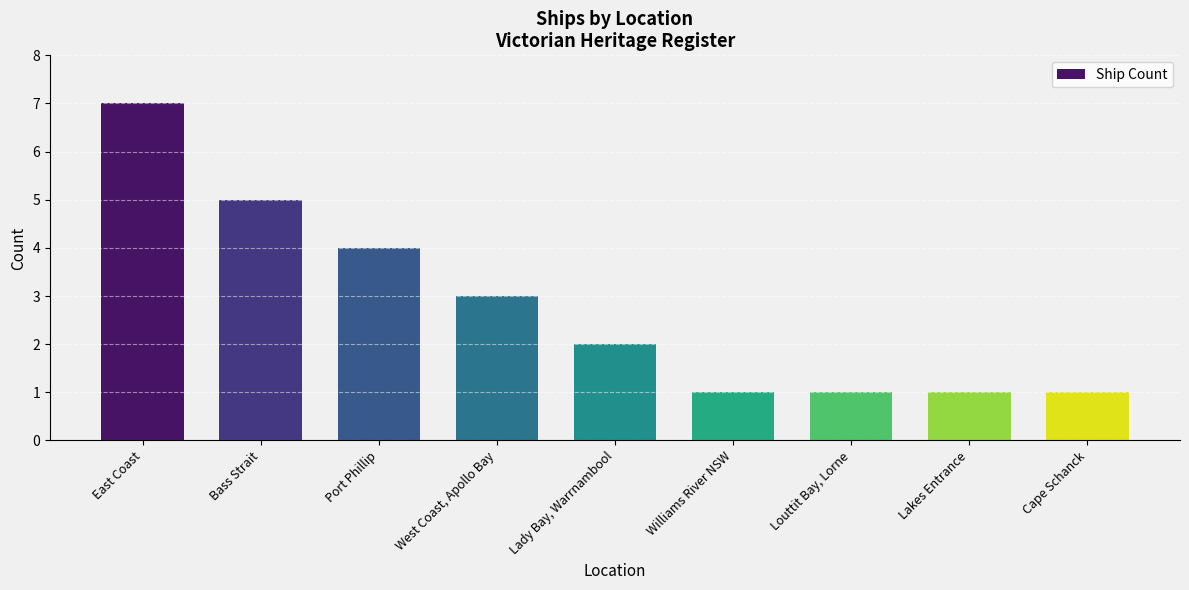

Reading left to right, what are all the values shown in this chart?

East Coast=7	Bass Strait=5	Port Phillip=4	West Coast, Apollo Bay=3	Lady Bay, Warrnambool=2	Williams River NSW=1	Louttit Bay, Lorne=1	Lakes Entrance=1	Cape Schanck=1